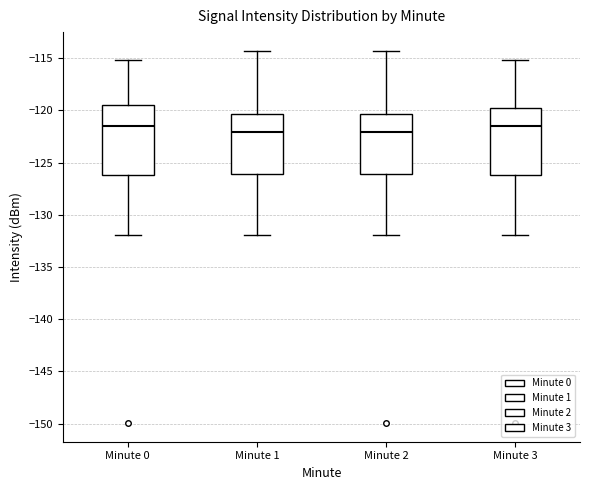

Where does the upper whisker of the box for Minute 2 end on the y-axis? The values are not printed on the chart, so give them approximately, as read against the axis.

-114.5